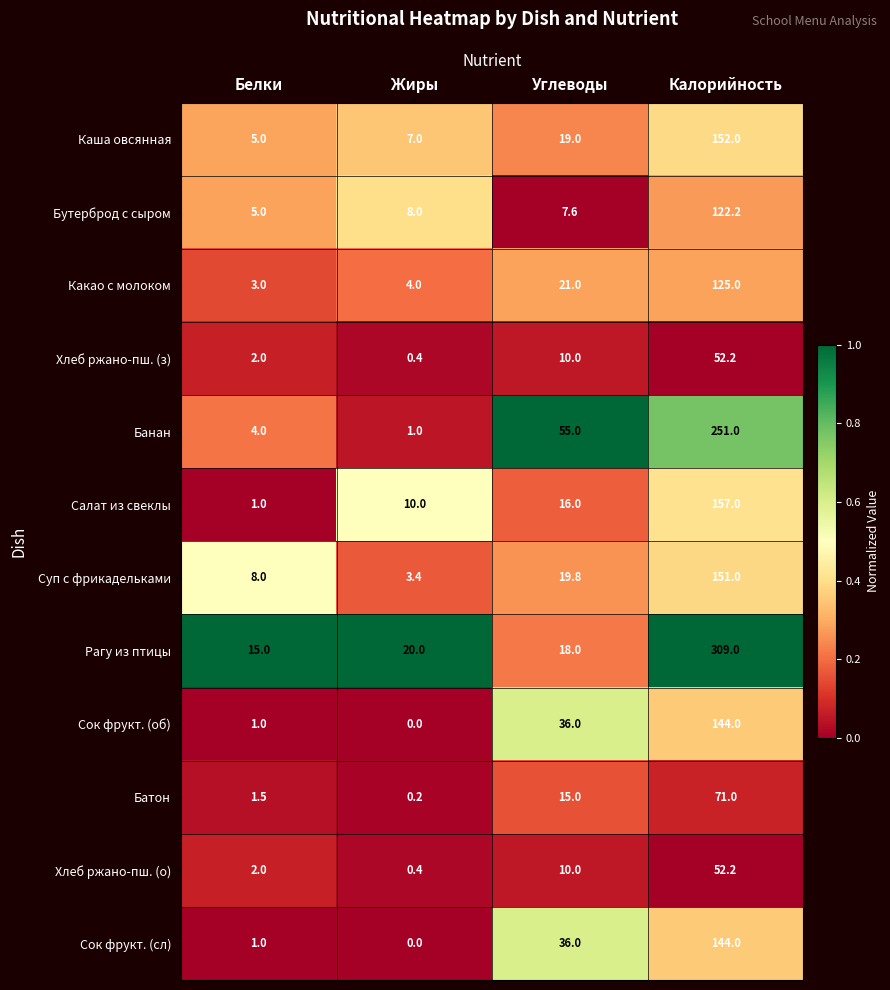

List the labels in order of Суп с фрикадельками value, largest first.

Калорийность, Углеводы, Белки, Жиры